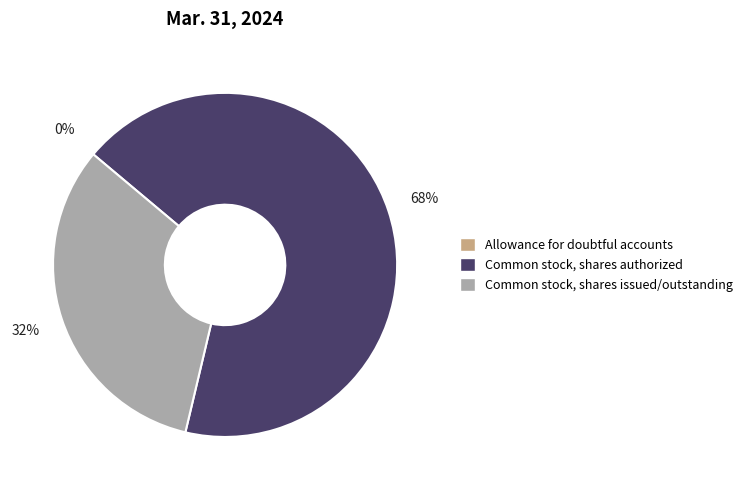

To the nearest percent, what is the average slice percentage?

33%